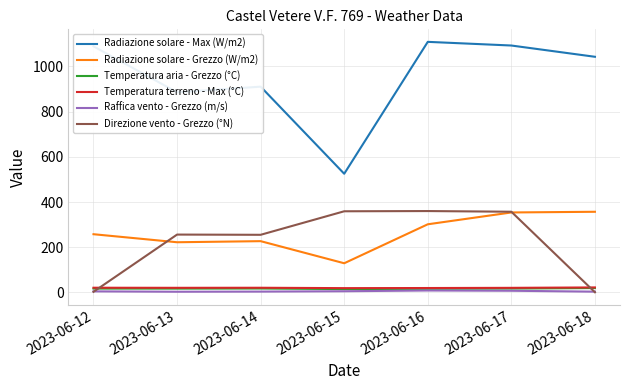

What is the highest value of the Radiazione solare - Max (W/m2) series?

1108.1